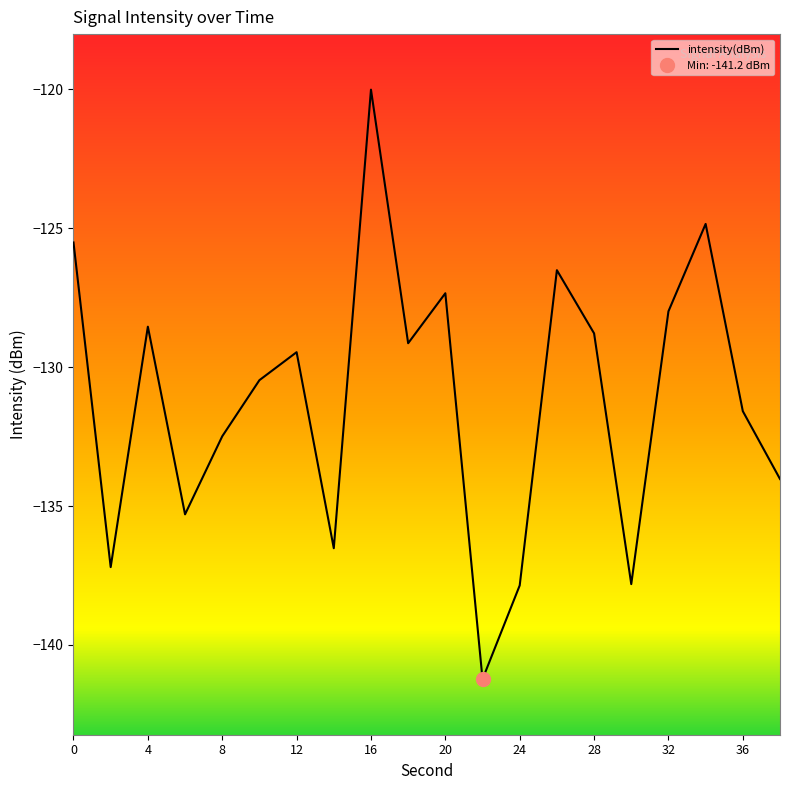

Count the number of data series in this chart.

1